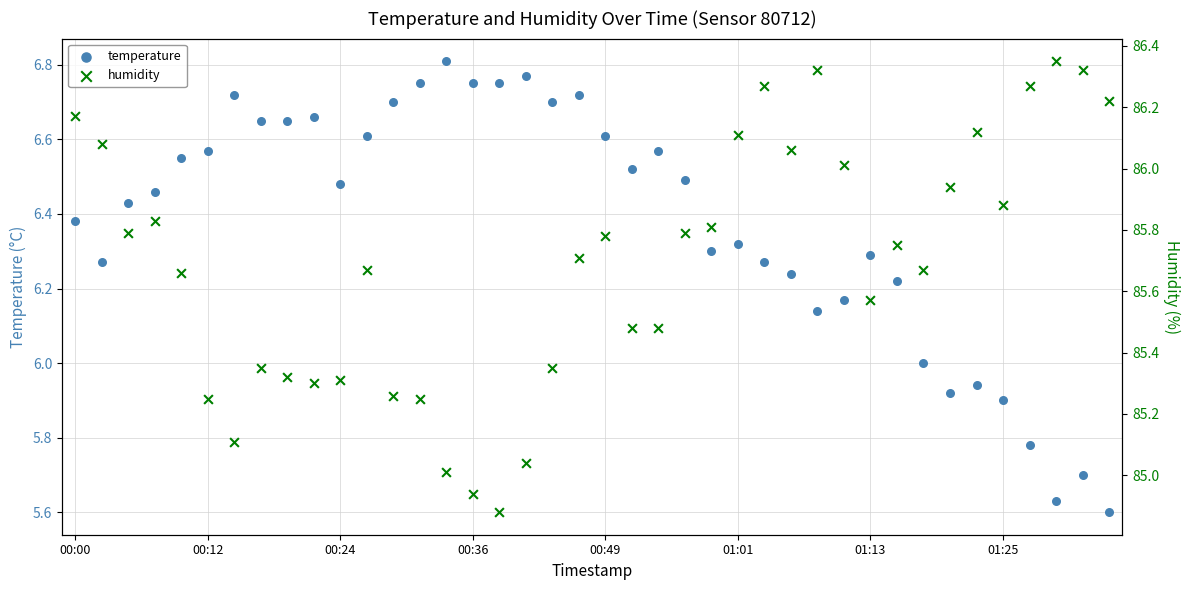

Which series reaches the minimum Y coordinate?

temperature